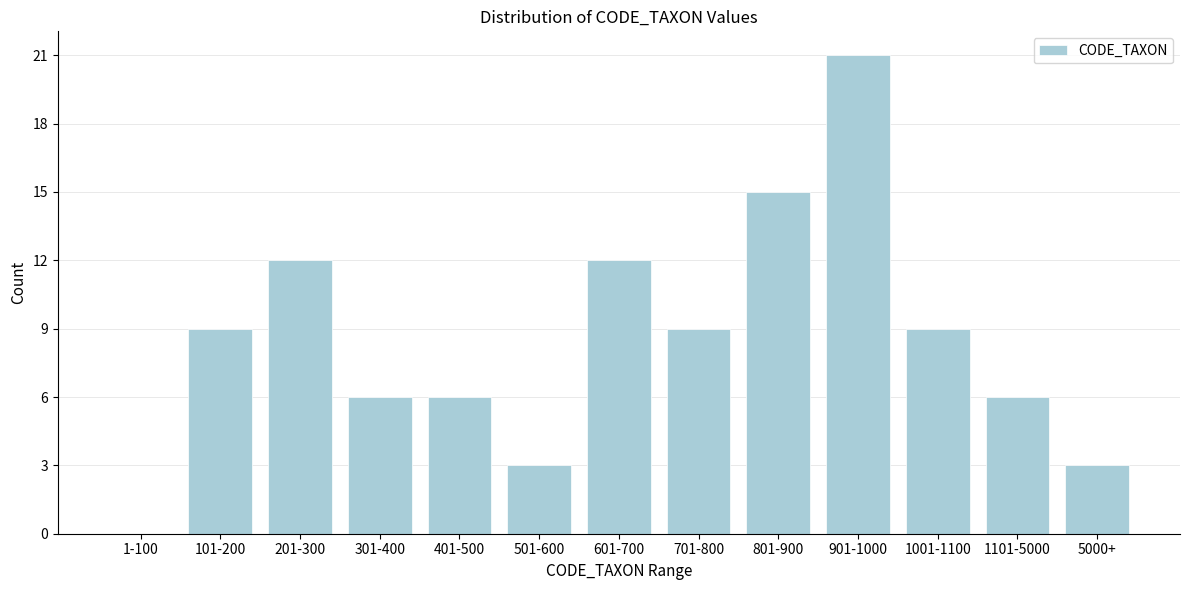

Reading right to left, list all the values displayed in this chart.

5000+=3	1101-5000=6	1001-1100=9	901-1000=21	801-900=15	701-800=9	601-700=12	501-600=3	401-500=6	301-400=6	201-300=12	101-200=9	1-100=0